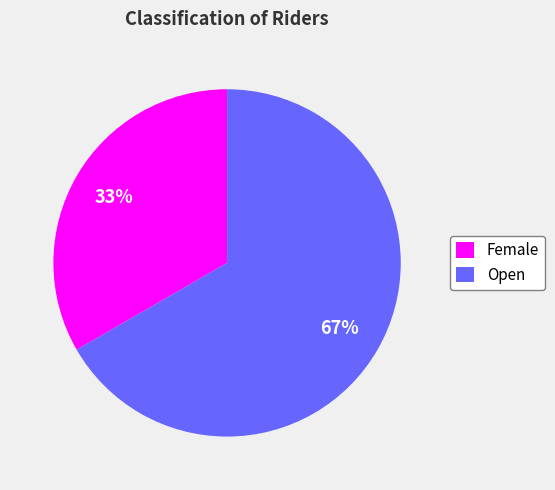

Rank the categories by value from highest to lowest.

Open, Female